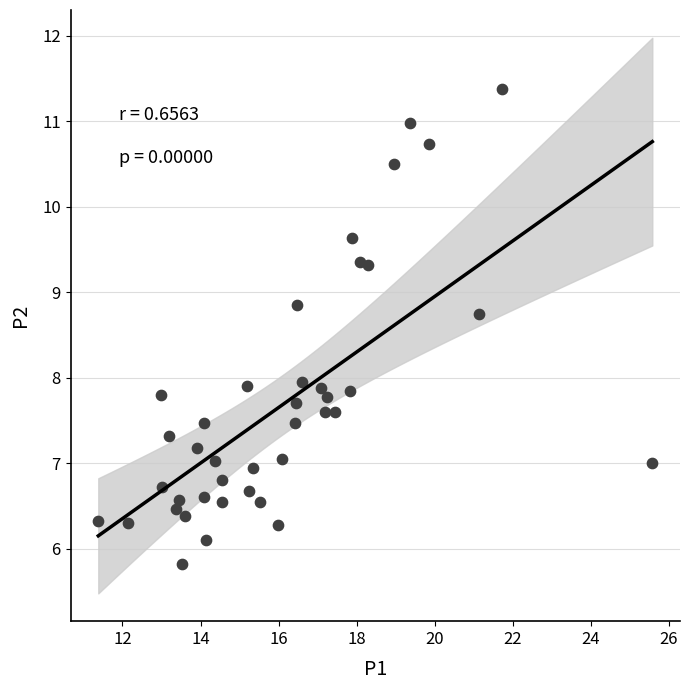

What is the range of Y values (max minus min)?

5.6